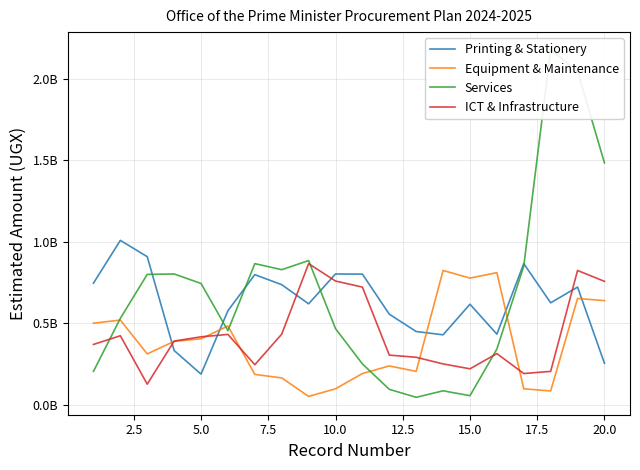

How many lines are shown in the chart?

4